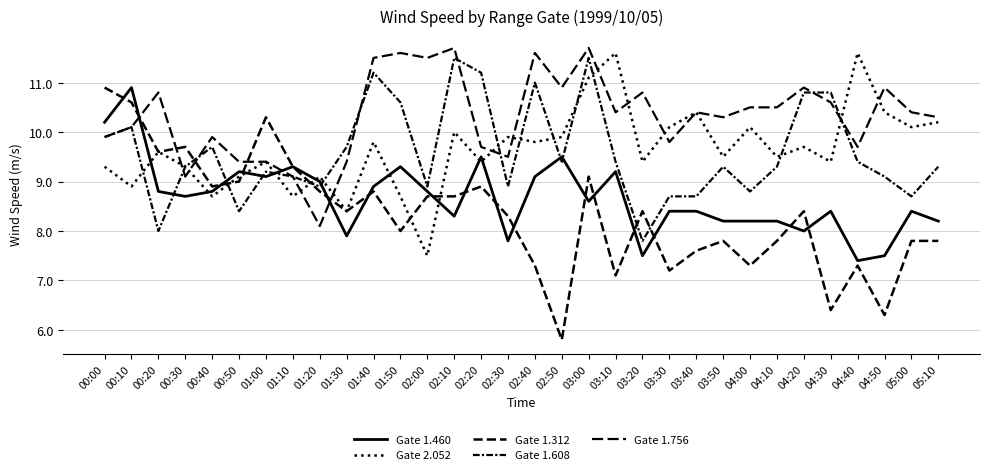

True or false: Gate 1.312 has a value of 7.8 at 05:10.

True